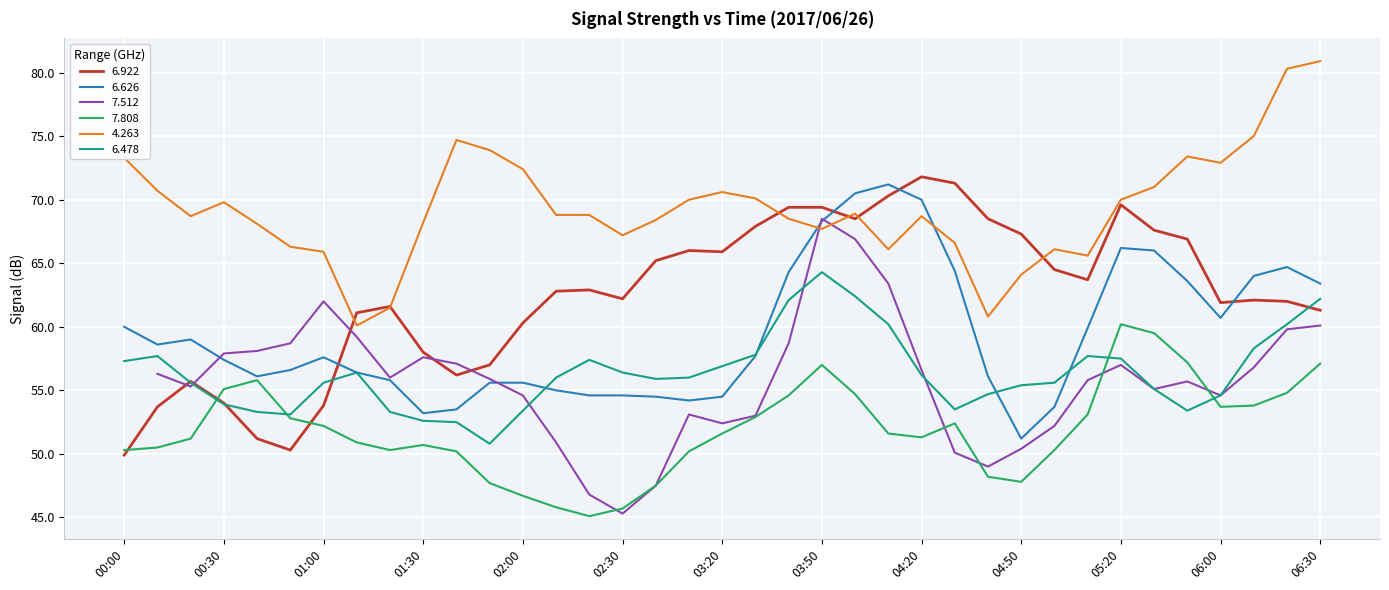

How many values in the 6.478 series exceed 56?

17